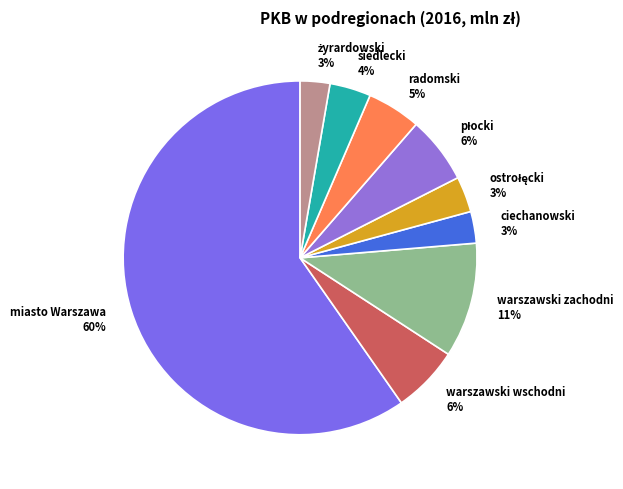

Is it true that miasto Warszawa is 52% of the pie?

False